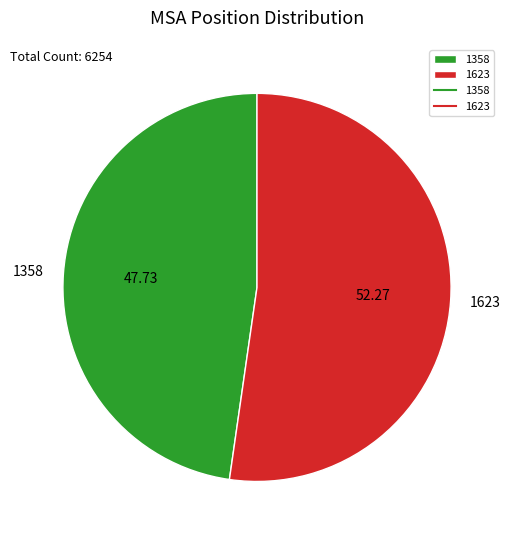

Do 1358 and 1623 together represent more than half of the pie?

Yes